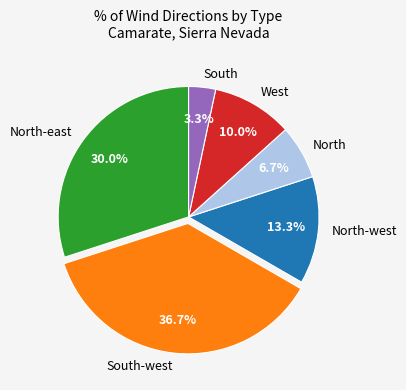

What percentage is the South slice, to the nearest percent?

3%